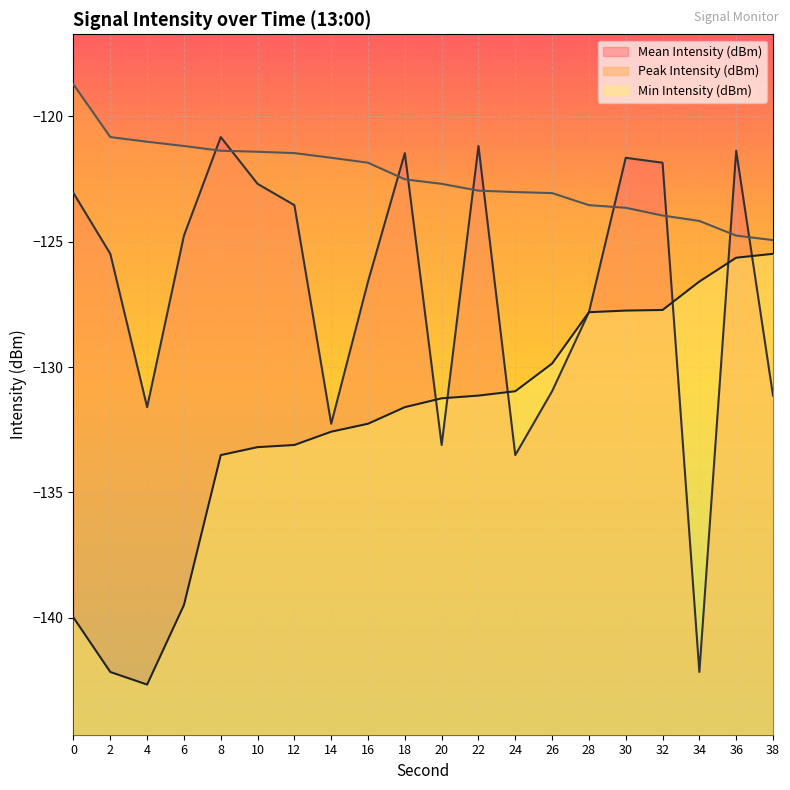

What is the difference between the second highest and second lowest values in the Mean Intensity (dBm) series?

12.3